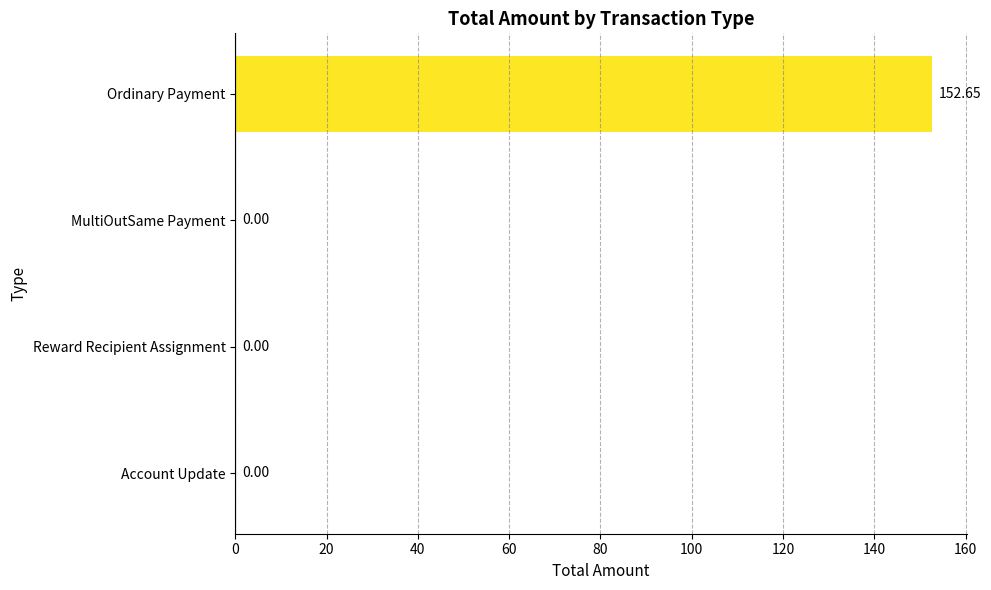

How many values are above zero?

2